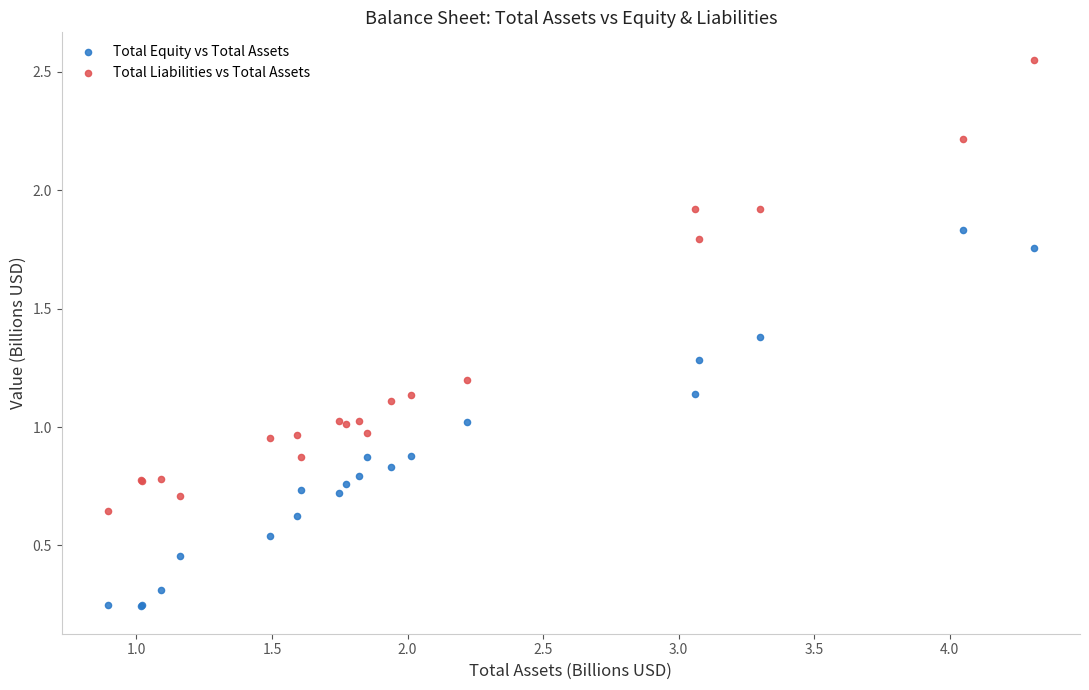

Which series contains the highest Y value?

Total Liabilities vs Total Assets